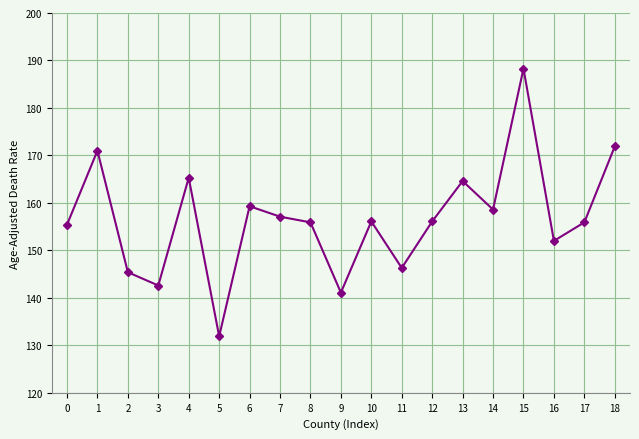

What is the maximum value shown in the chart?

188.3